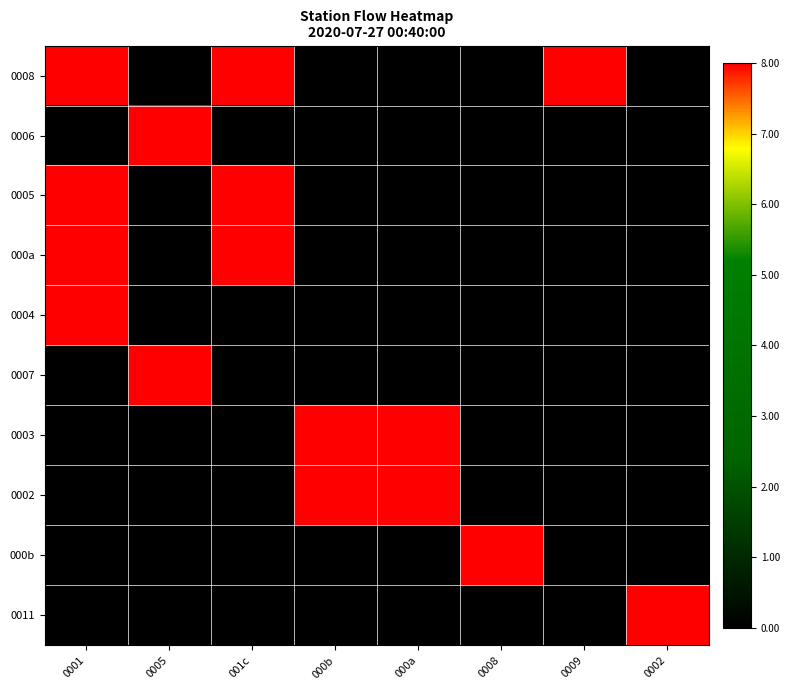

Reading left to right, what are all the values shown in this chart?

0008: 0001=8	0005=0	001c=8	000b=0	000a=0	0008=0	0009=8	0002=0
0006: 0001=0	0005=8	001c=0	000b=0	000a=0	0008=0	0009=0	0002=0
0005: 0001=8	0005=0	001c=8	000b=0	000a=0	0008=0	0009=0	0002=0
000a: 0001=8	0005=0	001c=8	000b=0	000a=0	0008=0	0009=0	0002=0
0004: 0001=8	0005=0	001c=0	000b=0	000a=0	0008=0	0009=0	0002=0
0007: 0001=0	0005=8	001c=0	000b=0	000a=0	0008=0	0009=0	0002=0
0003: 0001=0	0005=0	001c=0	000b=8	000a=8	0008=0	0009=0	0002=0
0002: 0001=0	0005=0	001c=0	000b=8	000a=8	0008=0	0009=0	0002=0
000b: 0001=0	0005=0	001c=0	000b=0	000a=0	0008=8	0009=0	0002=0
0011: 0001=0	0005=0	001c=0	000b=0	000a=0	0008=0	0009=0	0002=8